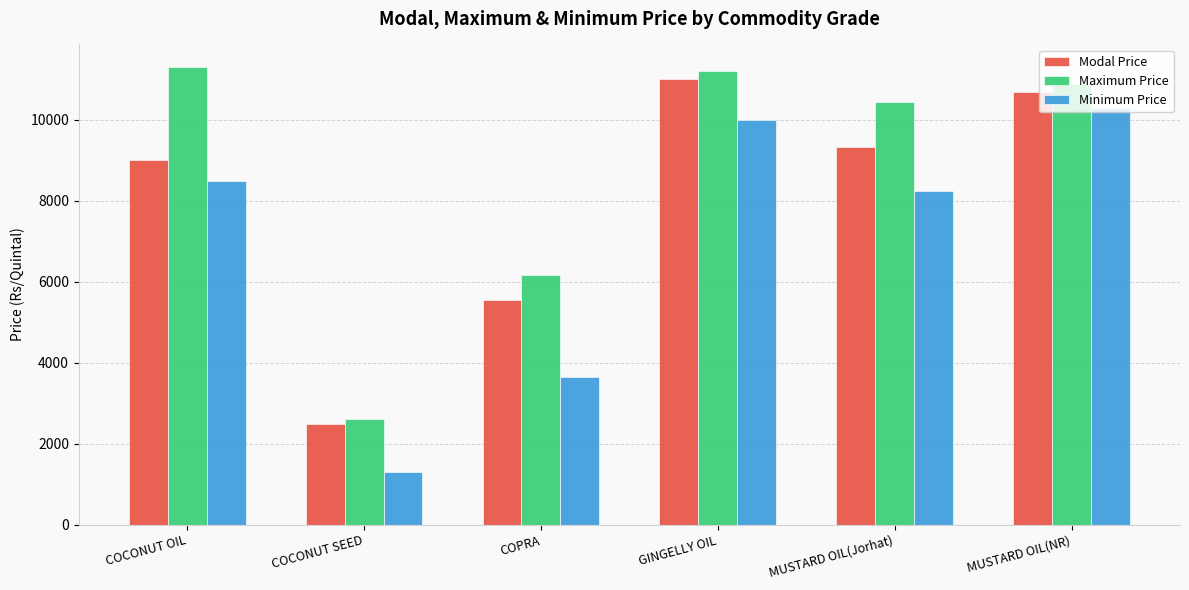

What is the highest value of the Modal Price series?

11000.0